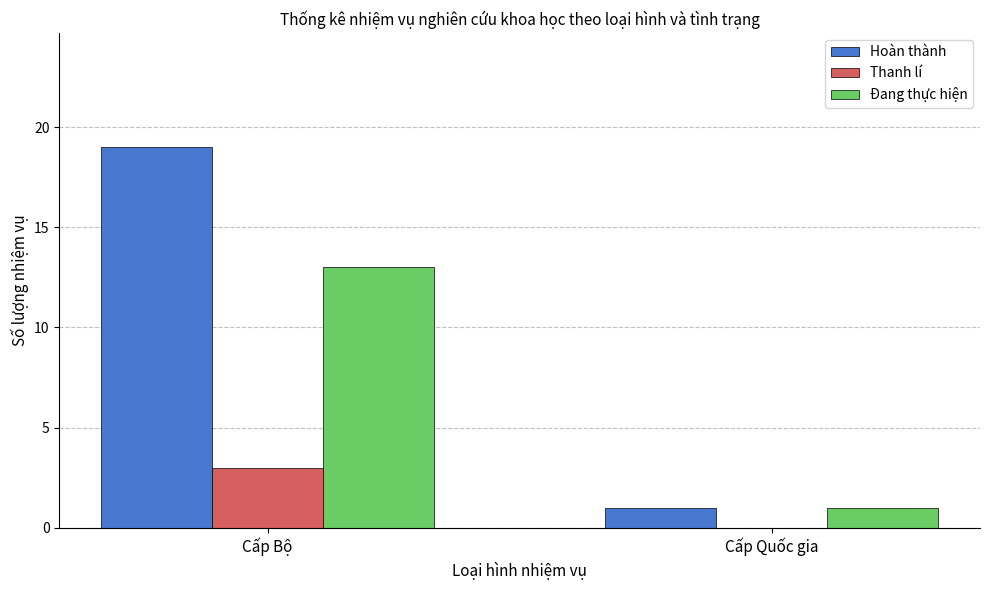

Which series has the largest total across all categories?

Hoàn thành